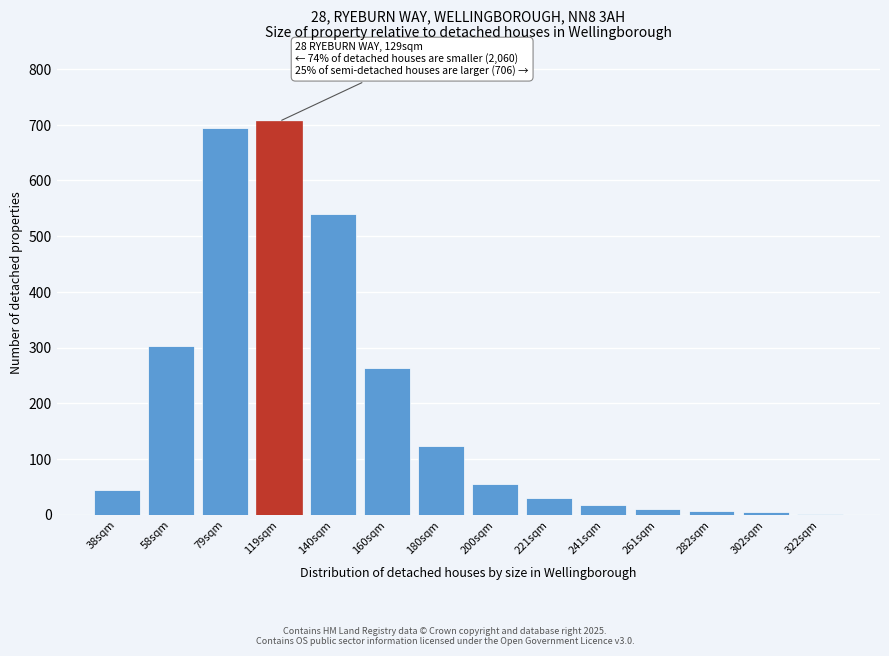

What is the change in value from 160sqm to 241sqm?

-246